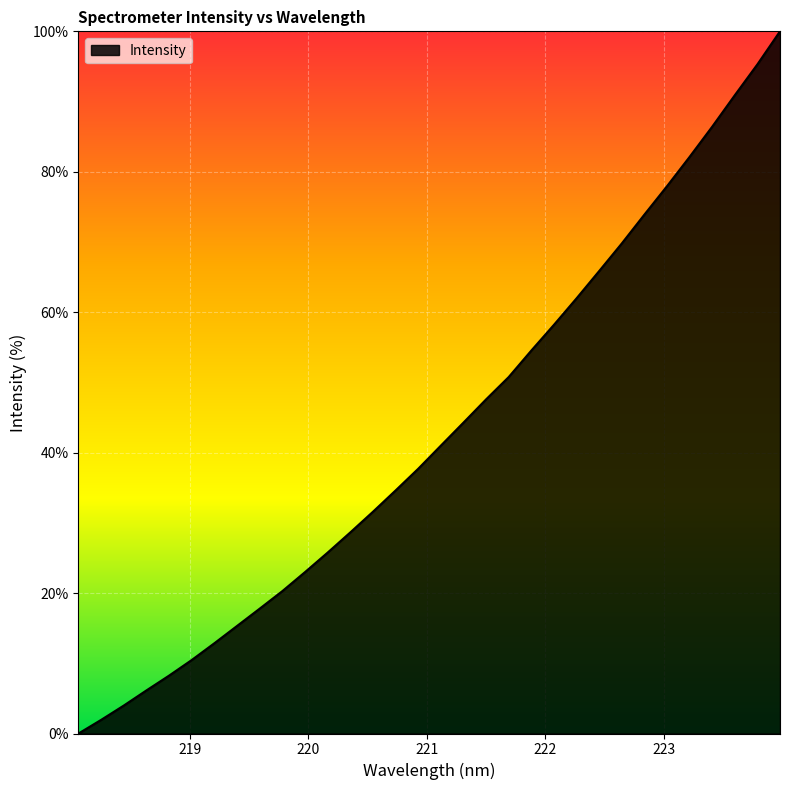

What is the average value?

43.1